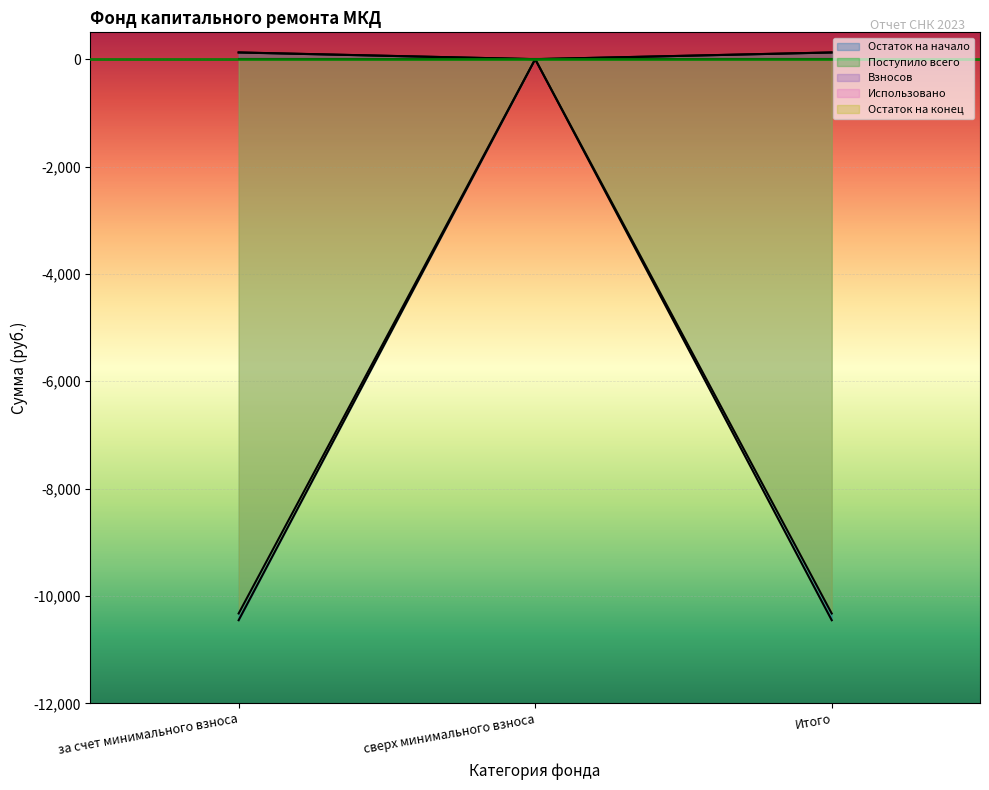

True or false: Остаток на конец has a value of 4150.1 at сверх минимального взноса.

False